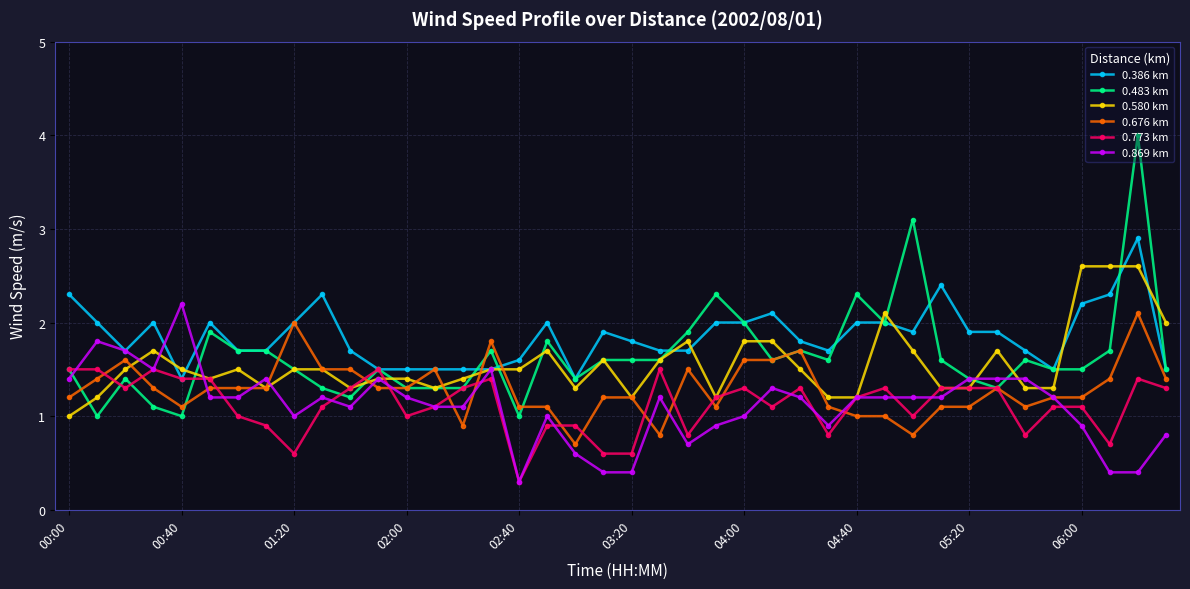

What is the greatest value displayed?

4.0